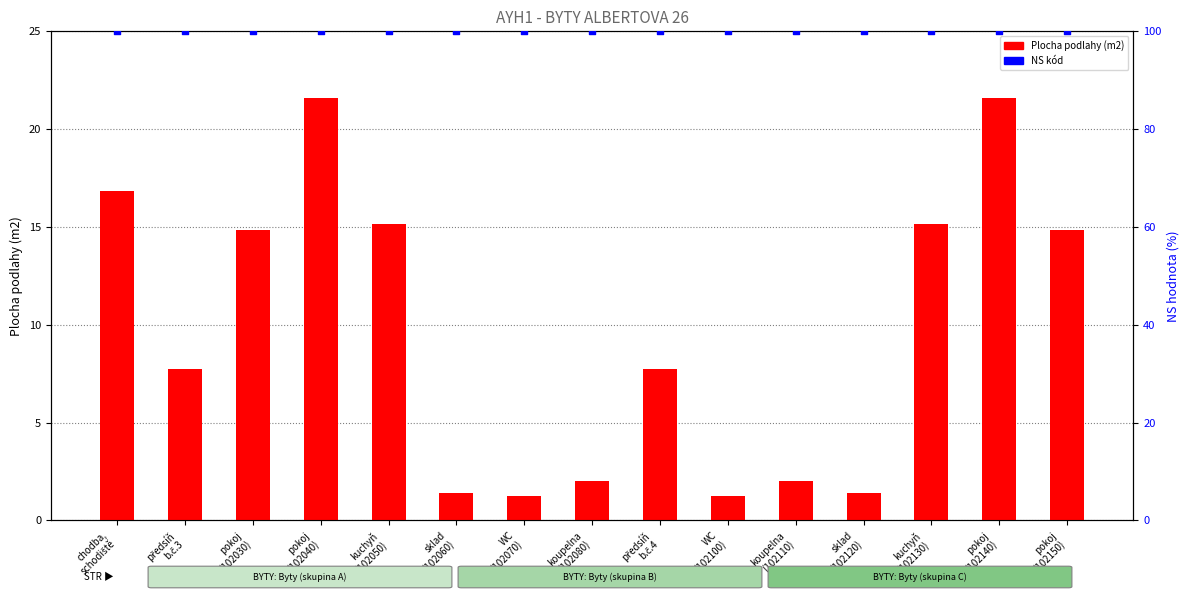

Which series reaches the maximum Y coordinate?

NS (normalizováno)